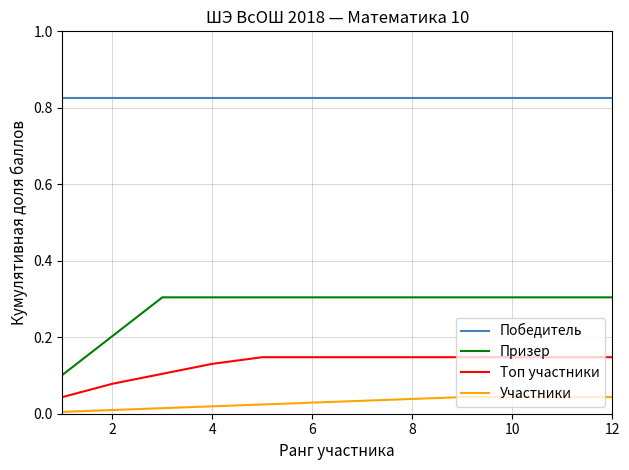

True or false: Победитель and Топ участники intersect in this chart.

False